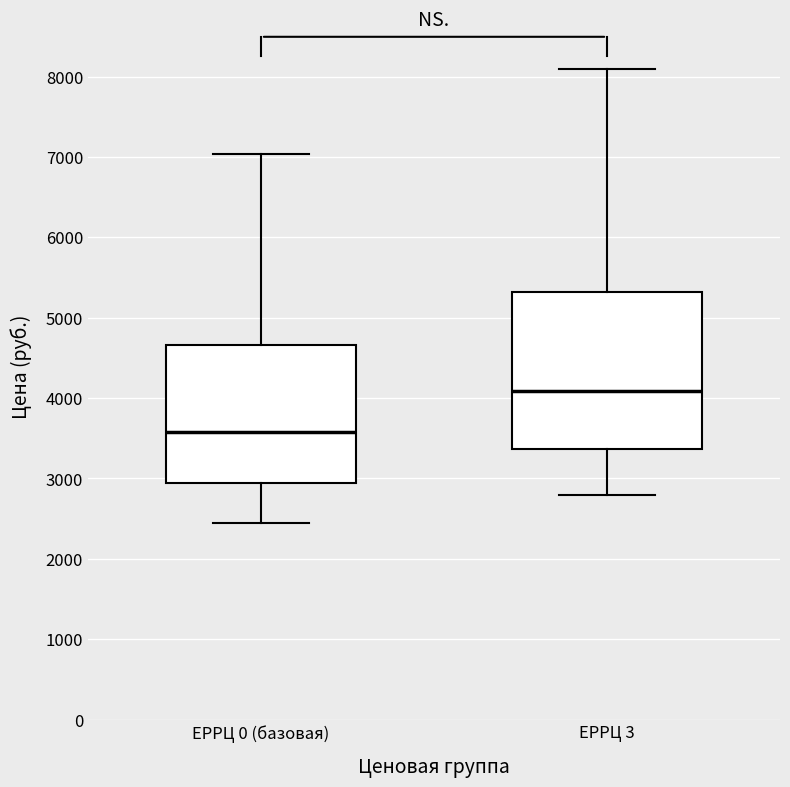

Reading left to right, read every box against the y-axis: the position of its median line, the range the box covers, and the ends of its whiskers. The values are not printed on the chart, so give them approximately, as read against the axis.

ЕРРЦ 0 (базовая): median 3600, box 2900 to 4700, whiskers 2400 to 7000
ЕРРЦ 3: median 4100, box 3400 to 5300, whiskers 2800 to 8100